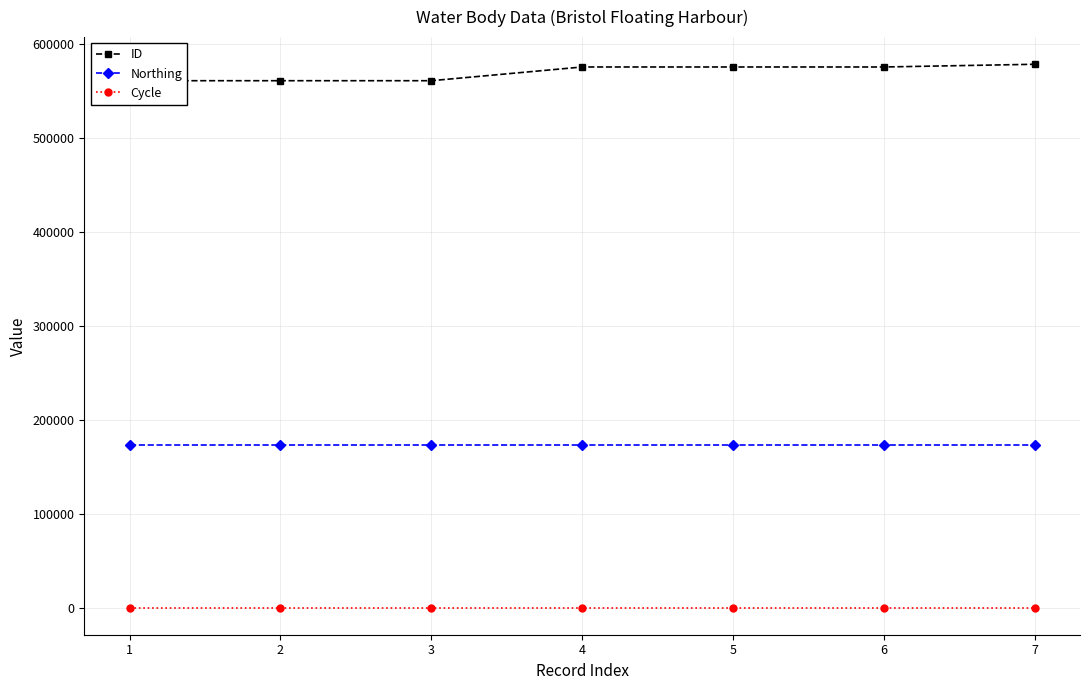

What is the average value of the ID series?

569652